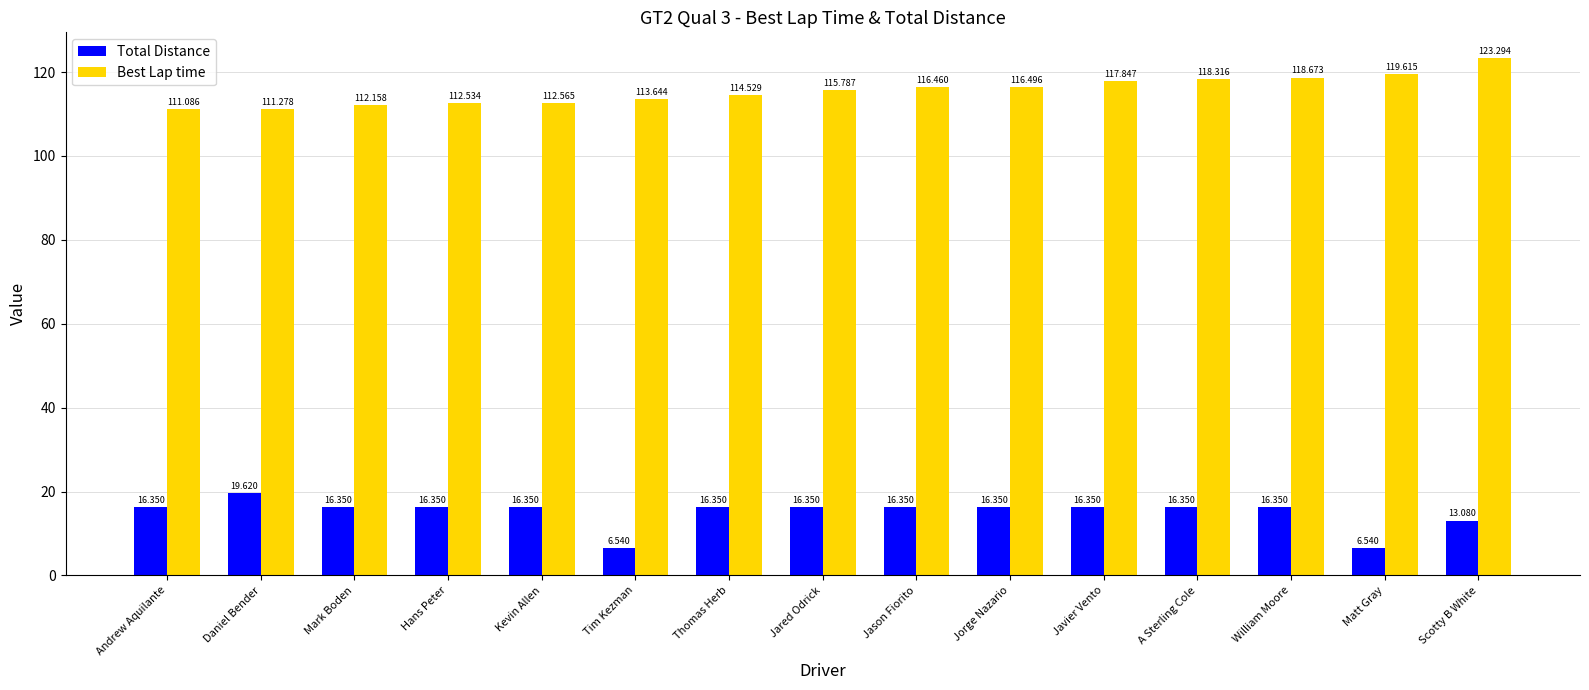

Does the chart contain any negative values?

No